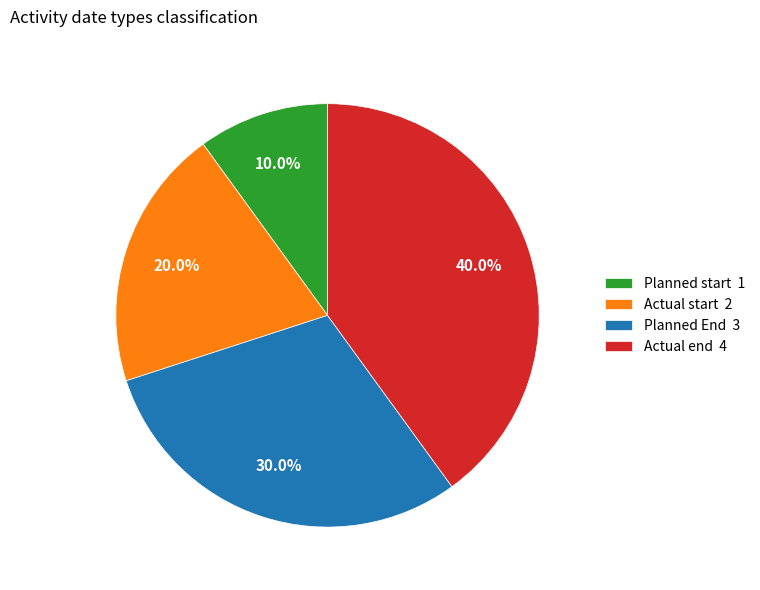

Does Actual end represent more than half of the total?

No